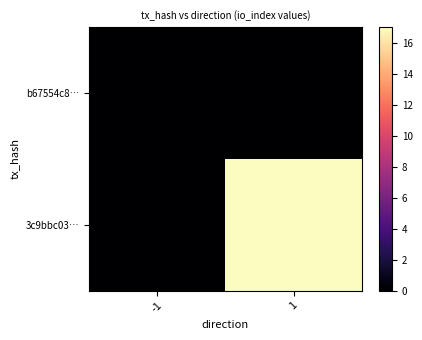

List the series in order of their overall mean, lowest first.

b67554c8…, 3c9bbc03…